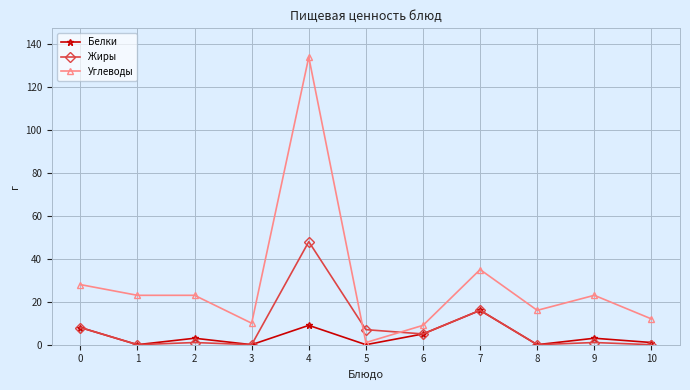

True or false: Белки has more than 0 interior local peaks.

True